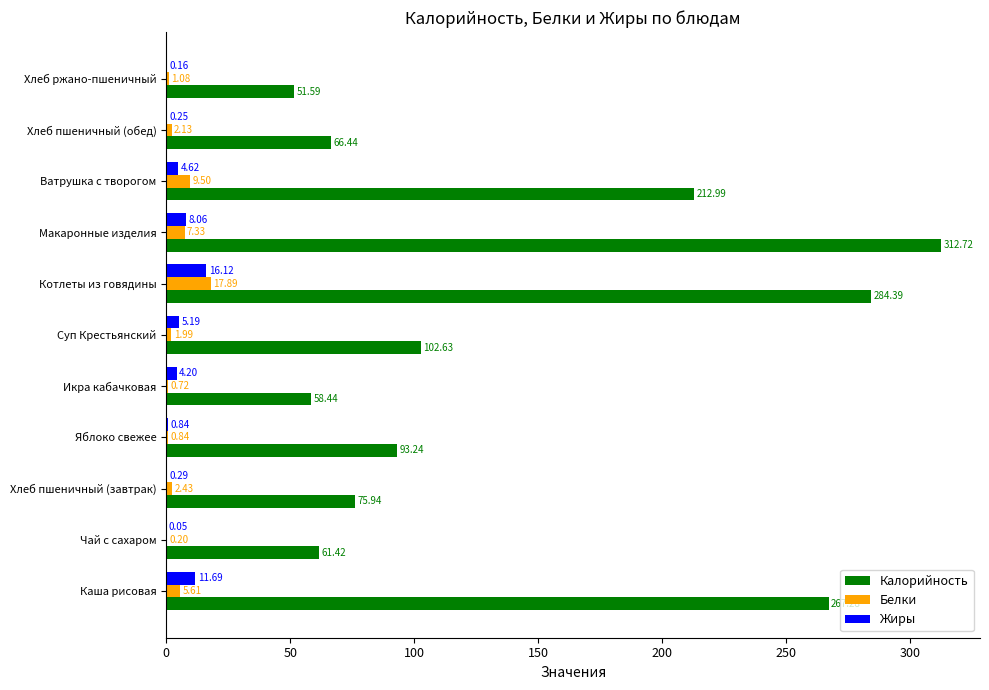

What is the highest value of the Калорийность series?

312.7